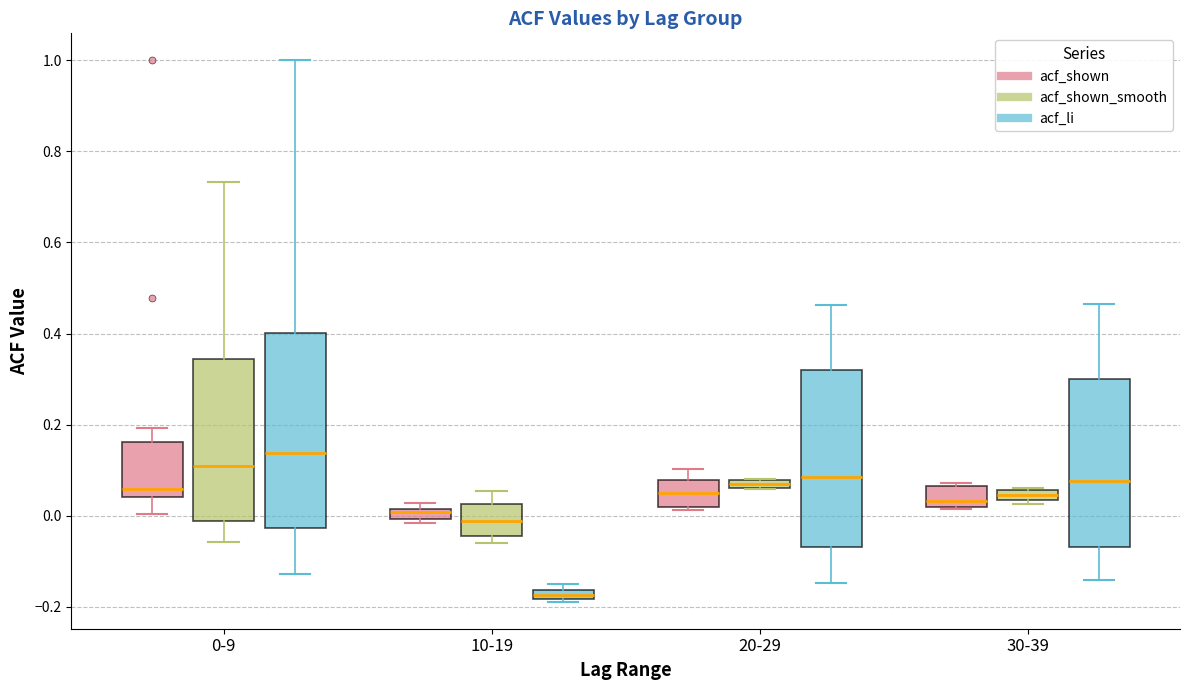

Which box's median line is the lowest?

10-19 (acf_li)